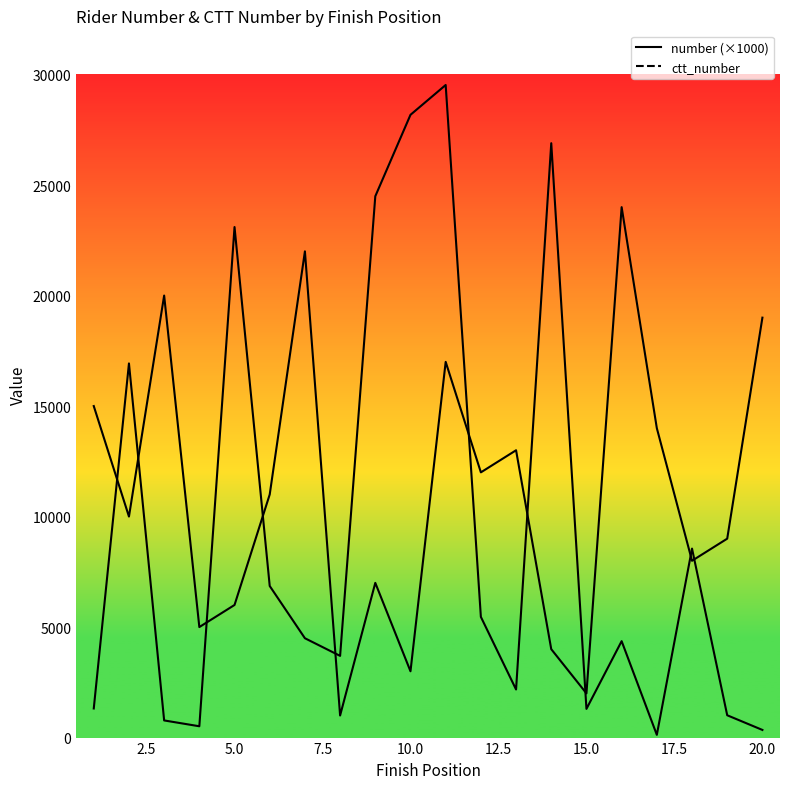

Reading left to right, transcribe all the data shown in this chart.

ctt_number: 1317	16929	776	512	23100	6859	4495	3697	24493	28178	29527	5461	2176	26893	1298	4363	124	8552	1010	346
number: 15000	10000	20000	5000	6000	11000	22000	1000	7000	3000	17000	12000	13000	4000	2000	24000	14000	8000	9000	19000